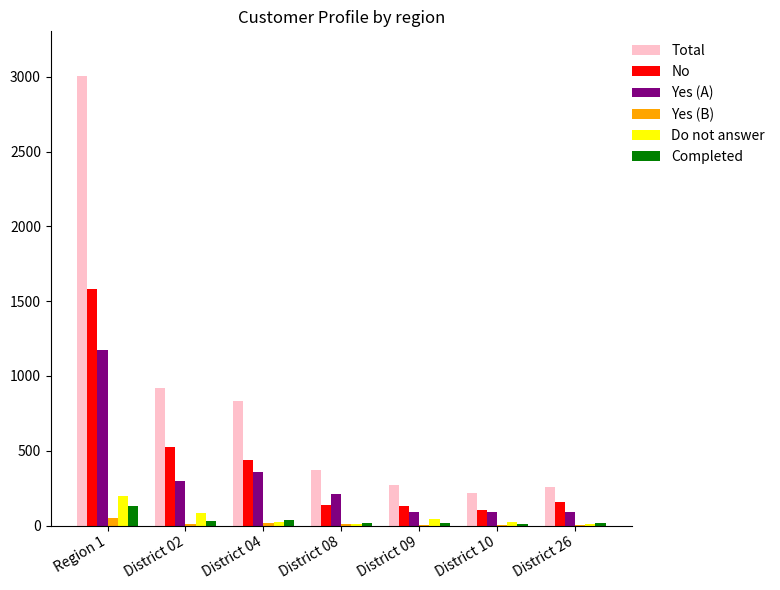

True or false: Total has a value of 464 at District 26.

False